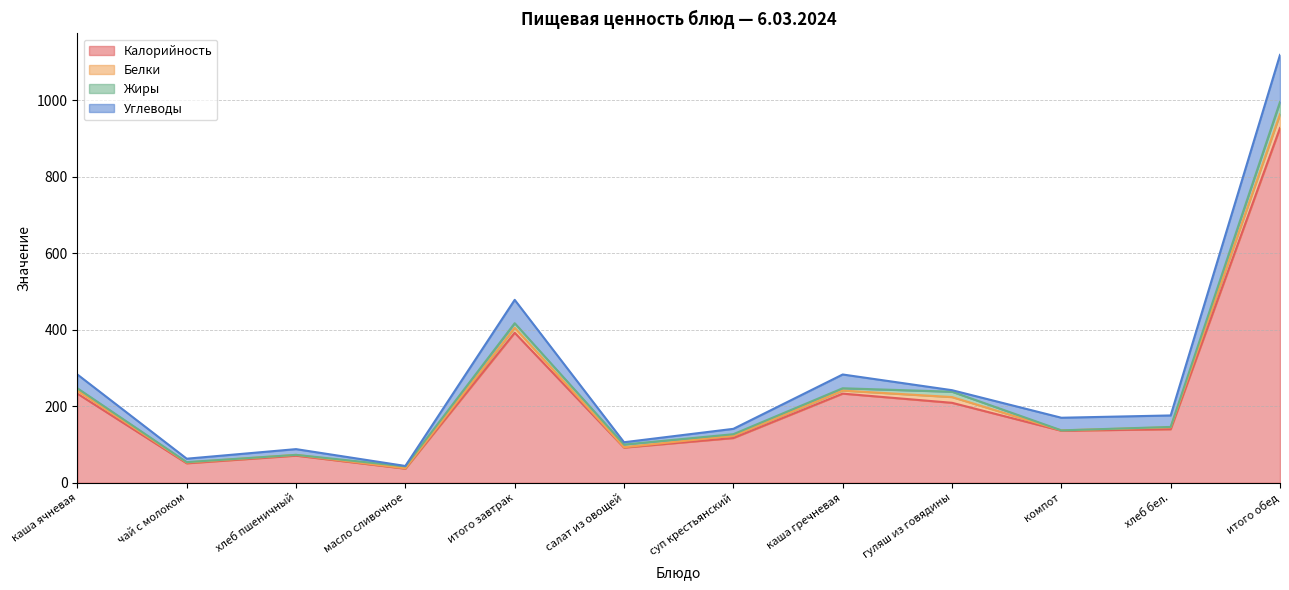

Between чай с молоком and итого завтрак, which is larger?

итого завтрак